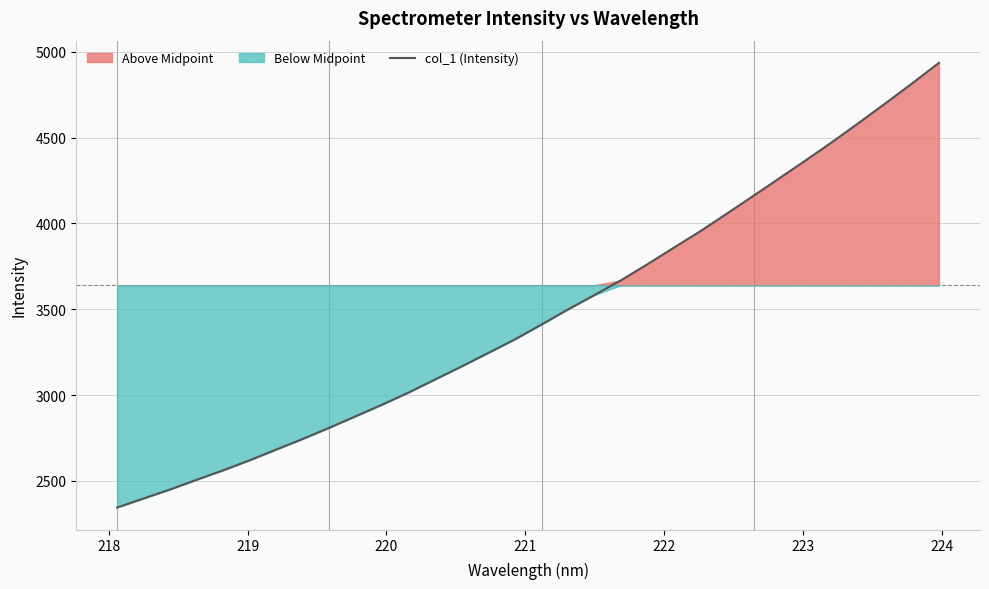

What is the minimum value for col_1 (Intensity)?

2344.9